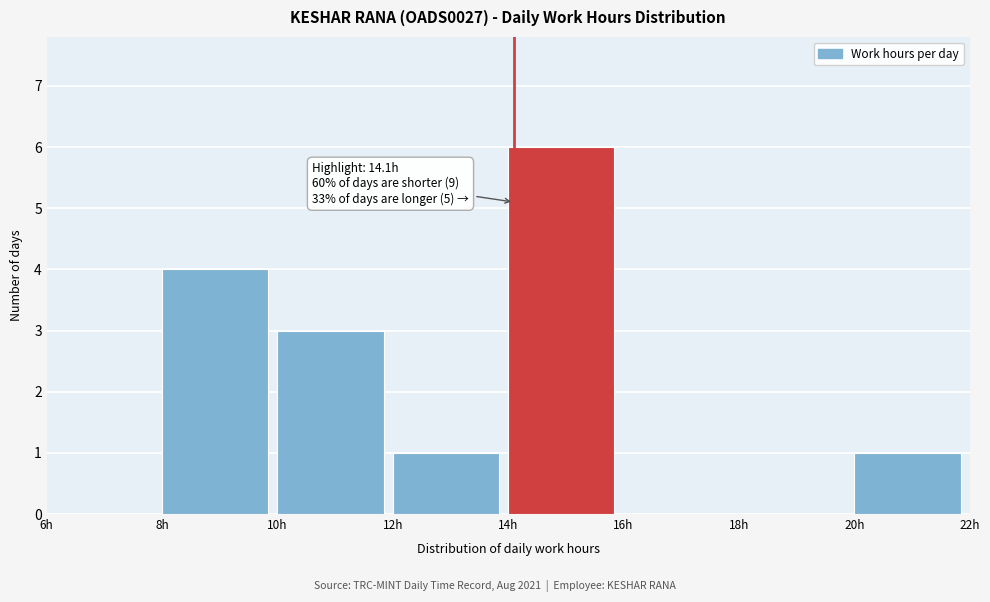

Which range on the x-axis has the tallest bar?

14 to 16